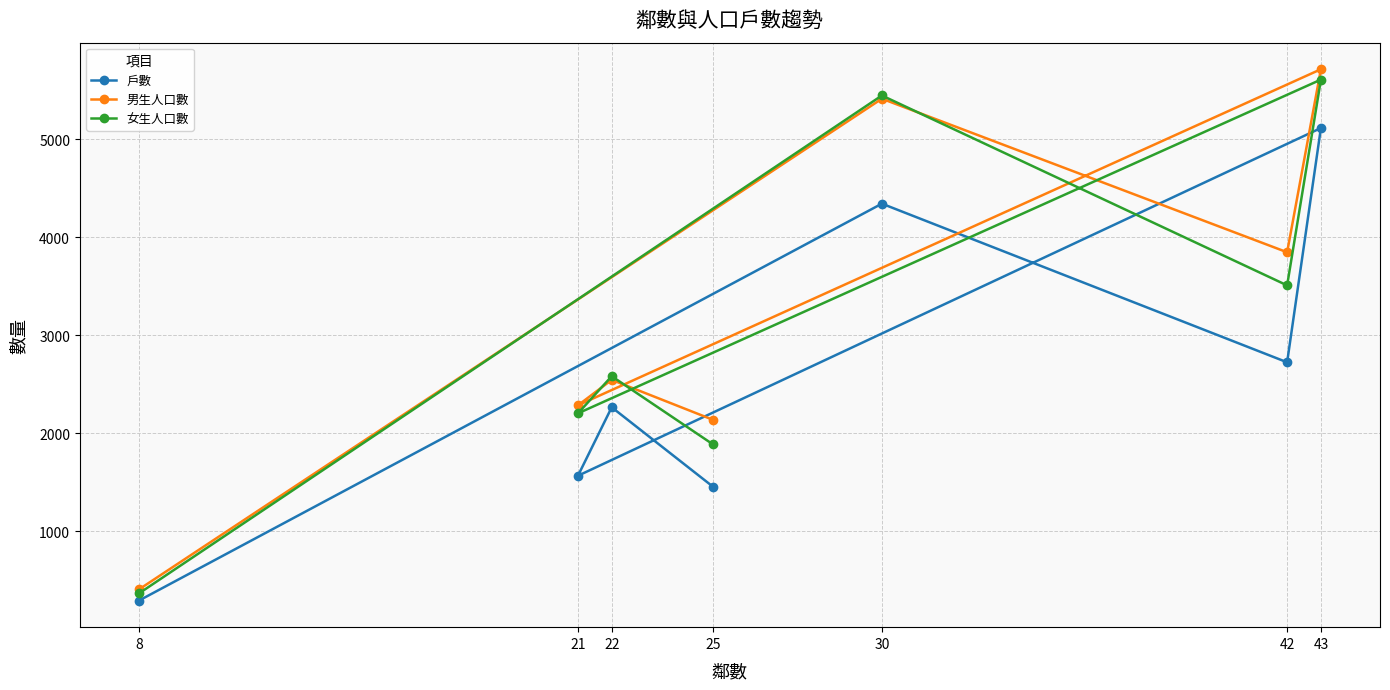

What is the sum of the 女生人口數 values at 30 and 25?

7337